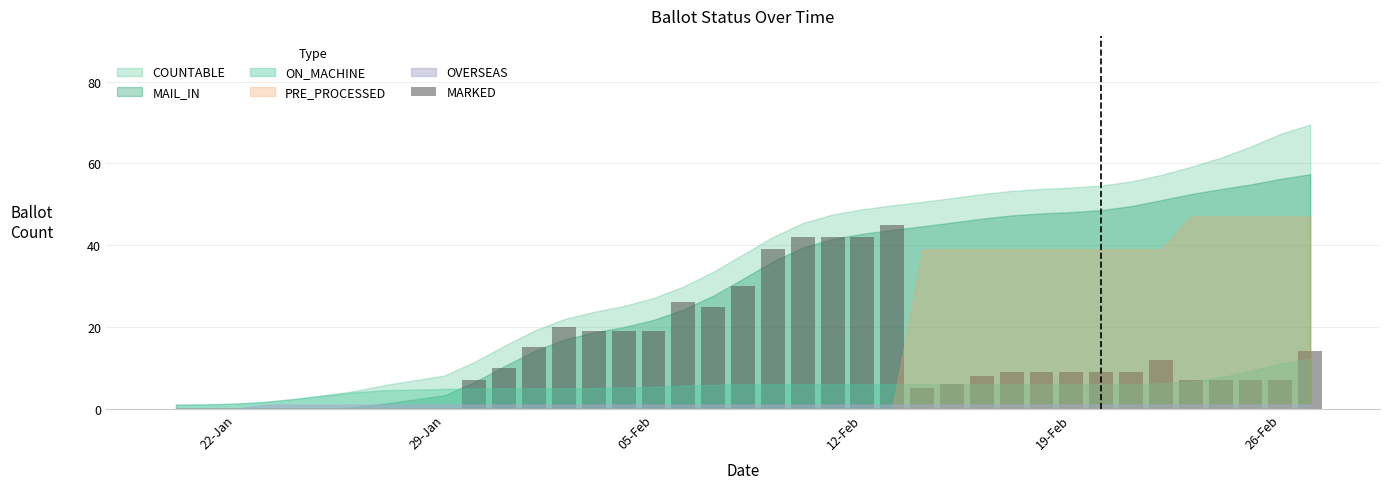

What is the maximum value shown in the chart?

45